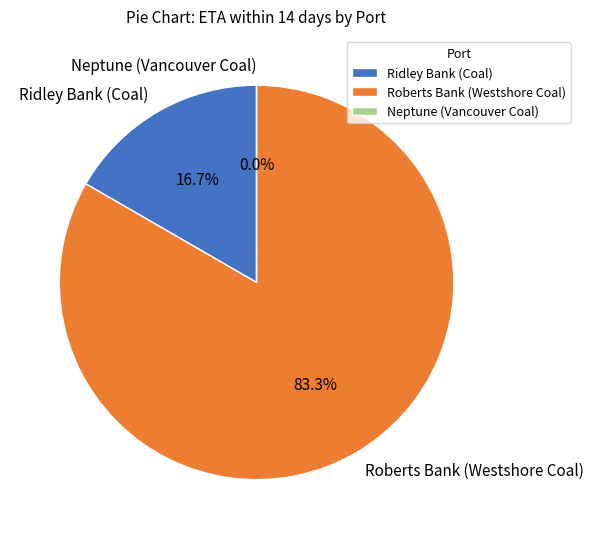

How many slices are in this pie chart?

3